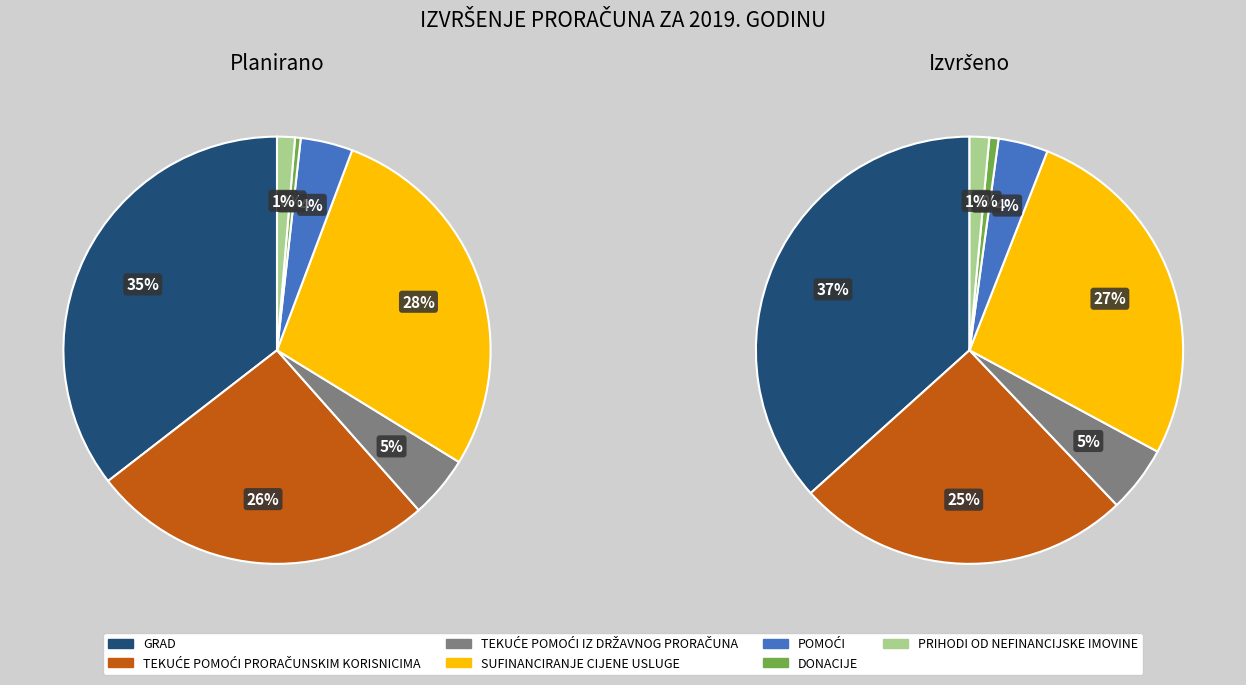

Count the number of slices in the pie.

7